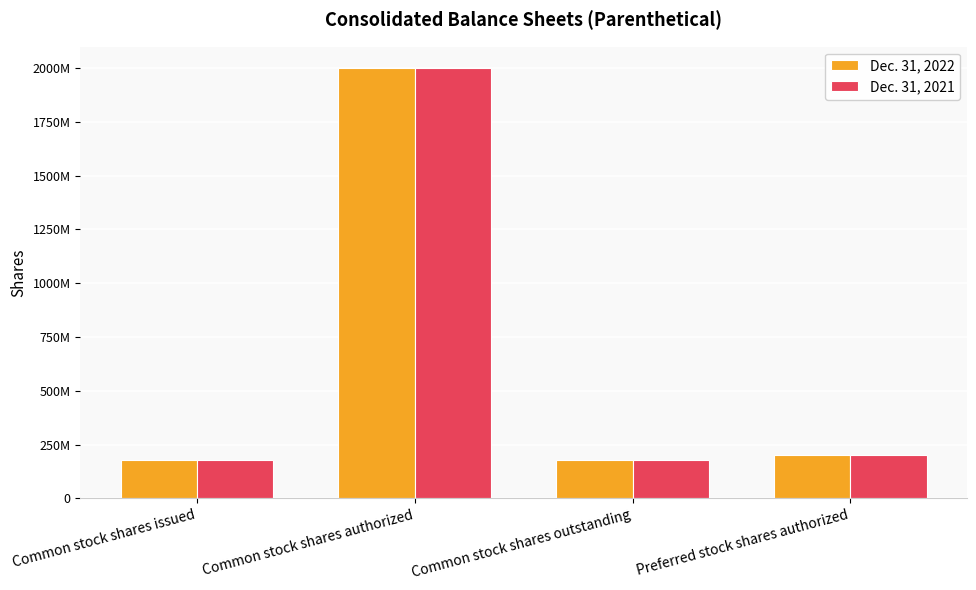

What is the maximum value for Dec. 31, 2022?

2000000000